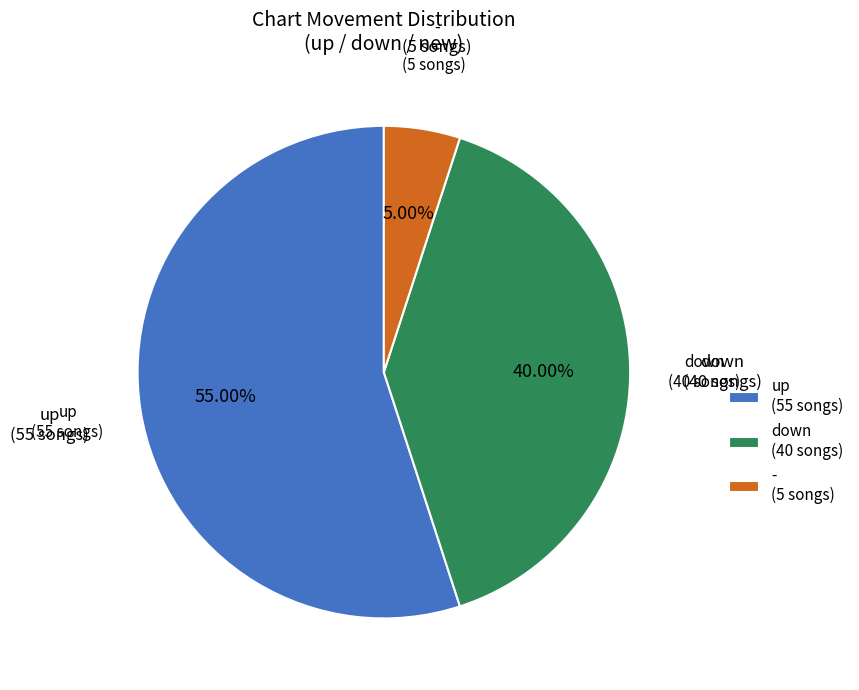

How many segments does this pie chart have?

3